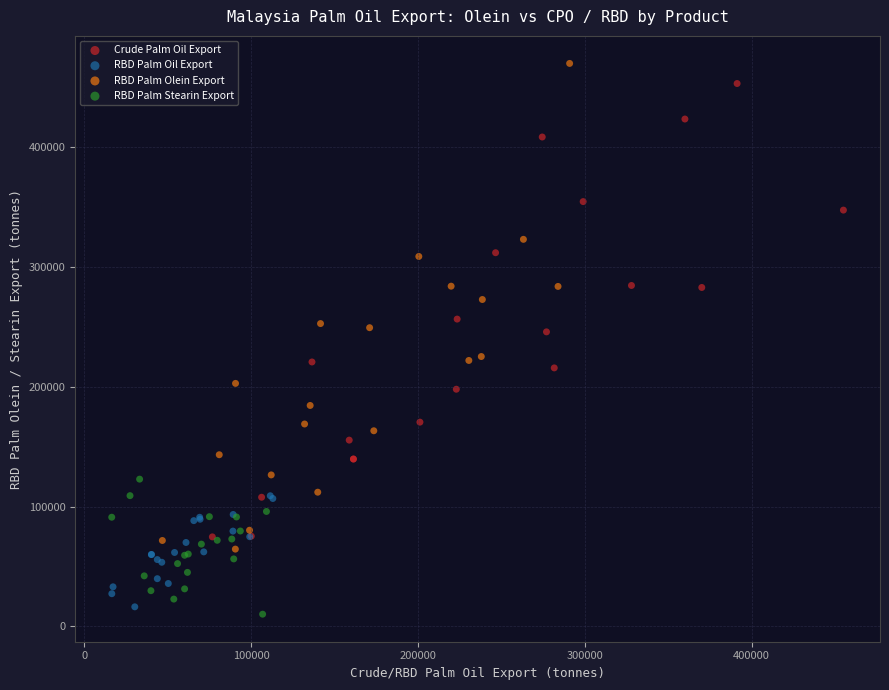

Which series has the largest Y range (max minus min)?

RBD Palm Olein Export